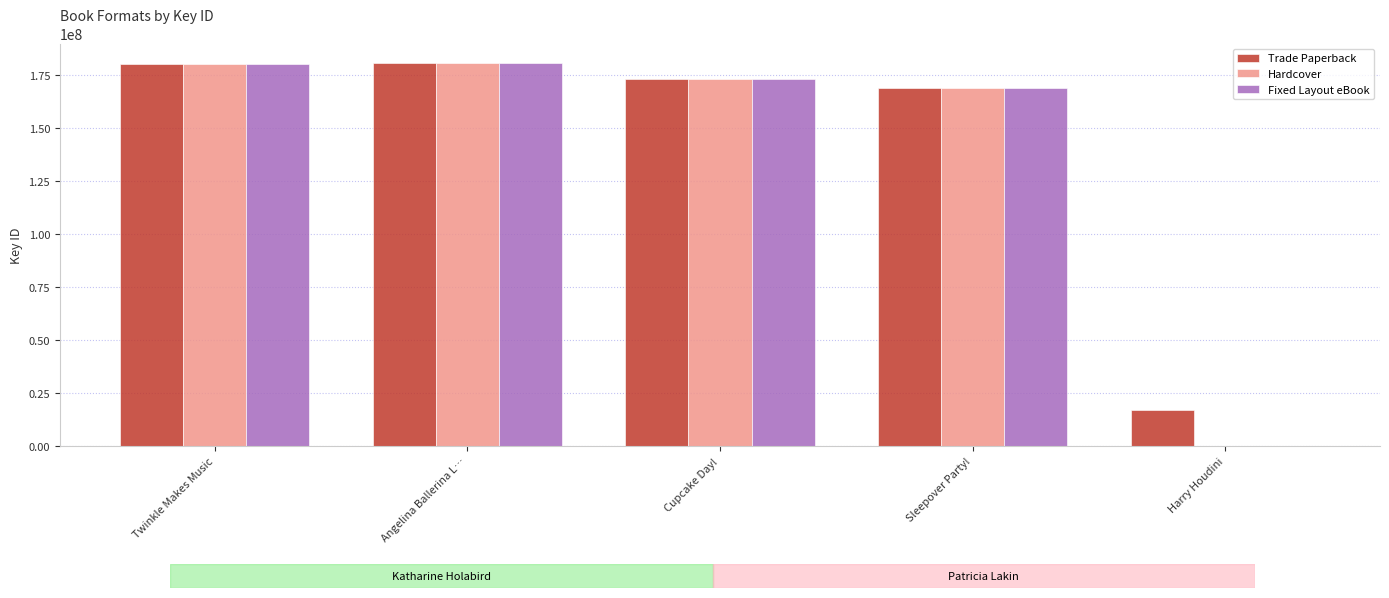

At which label does Fixed Layout eBook first exceed 172954157?

Twinkle Makes Music